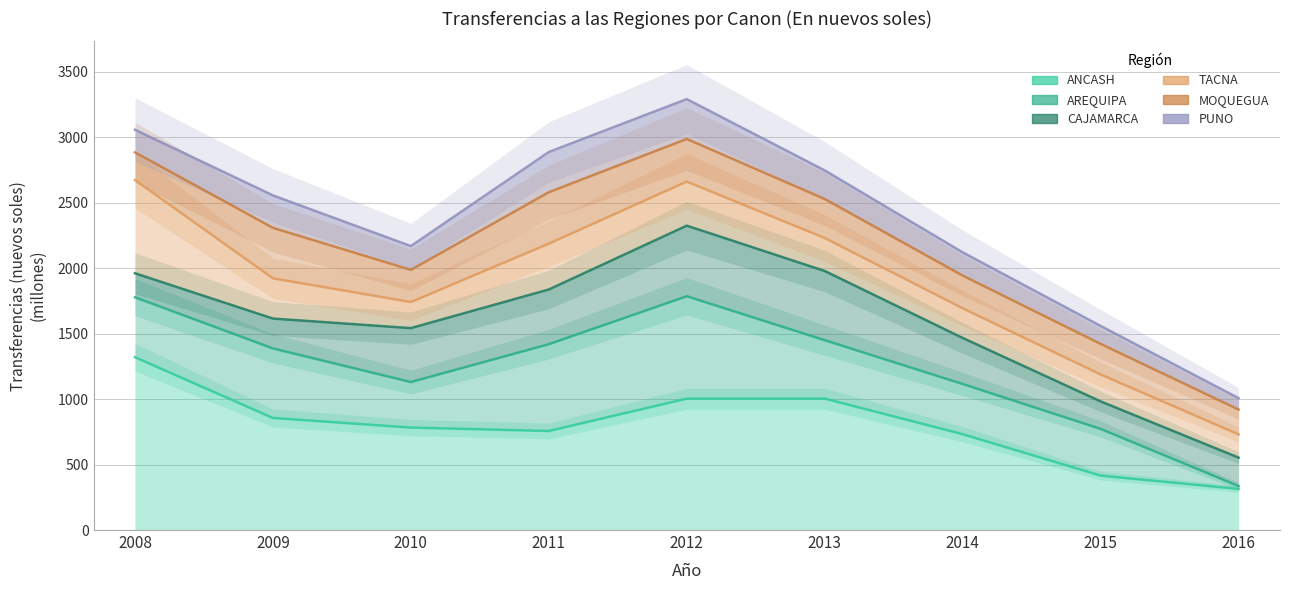

What is the difference between the maximum and minimum values in the AREQUIPA series?

1449.2